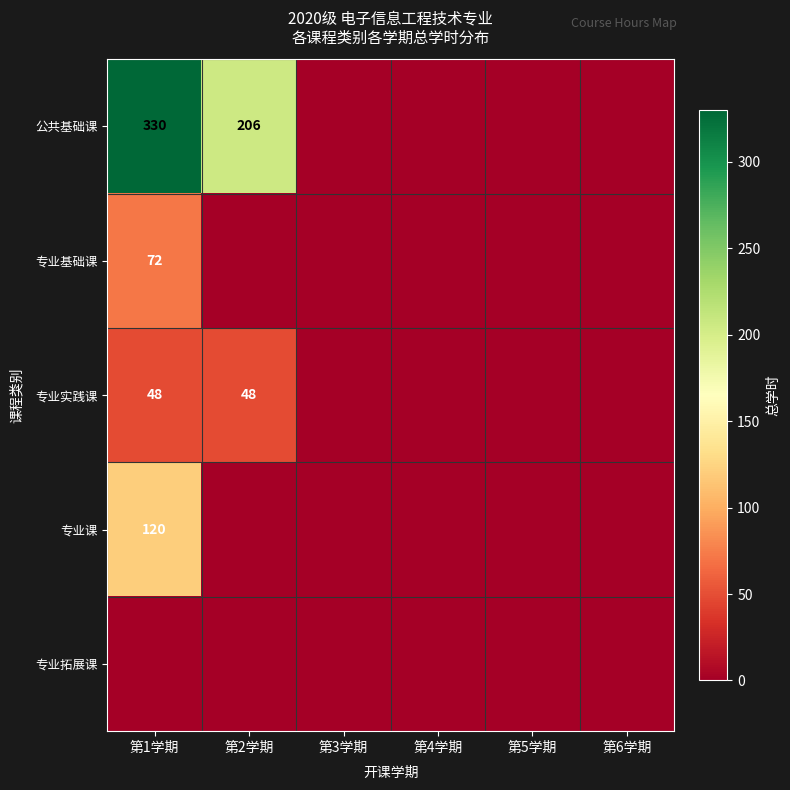

What is the sum of the 公共基础课 values at 第1学期 and 第2学期?

536